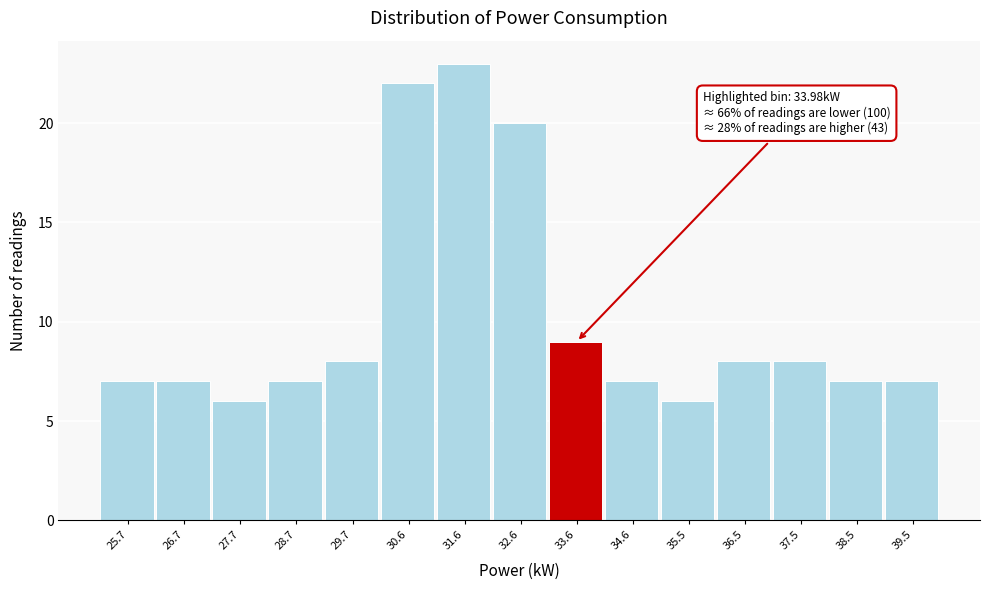

Which range on the x-axis has the tallest bar?

31.13 to 32.11